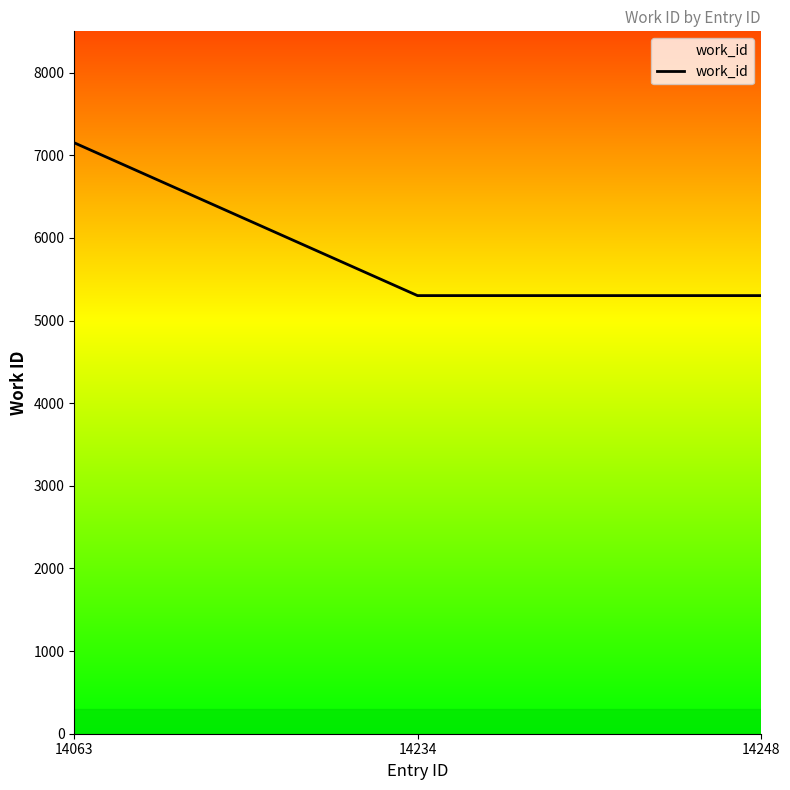

What is the difference between the values at 14063 and 14248?

1849